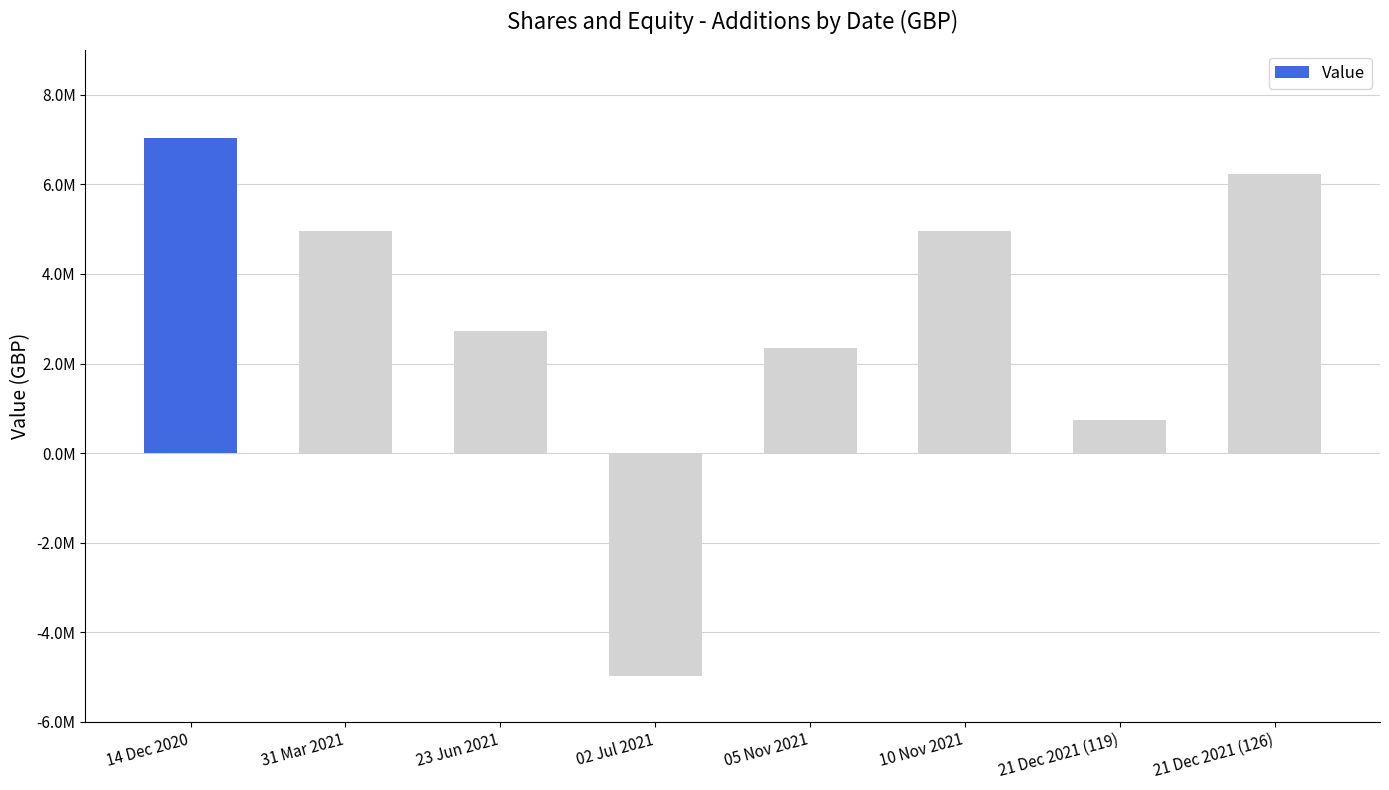

Rank the categories by value from lowest to highest.

02 Jul 2021, 21 Dec 2021 (119), 05 Nov 2021, 23 Jun 2021, 31 Mar 2021, 10 Nov 2021, 21 Dec 2021 (126), 14 Dec 2020